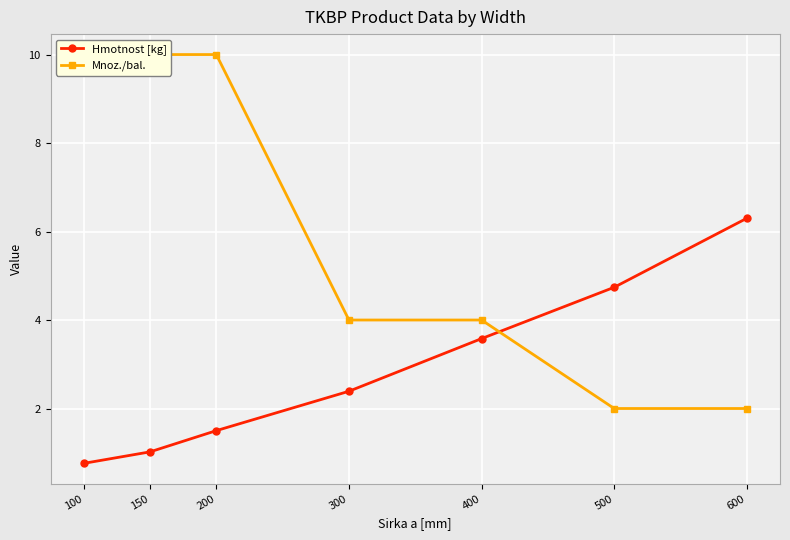

Where do Mnoz./bal. and Hmotnost [kg] first cross each other?

400 and 500